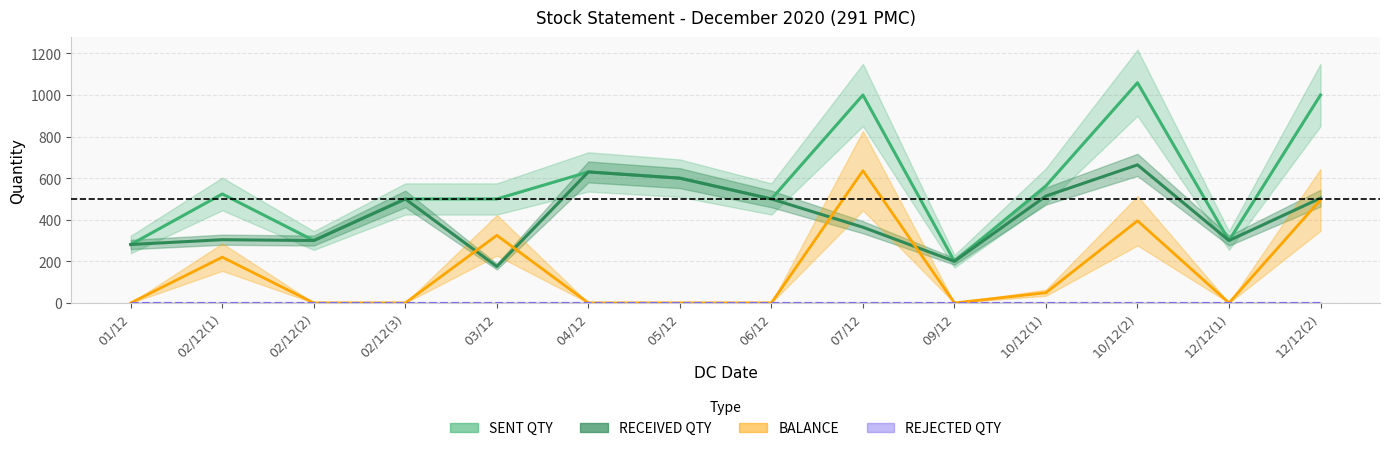

Which series has the largest total across all categories?

SENT QTY